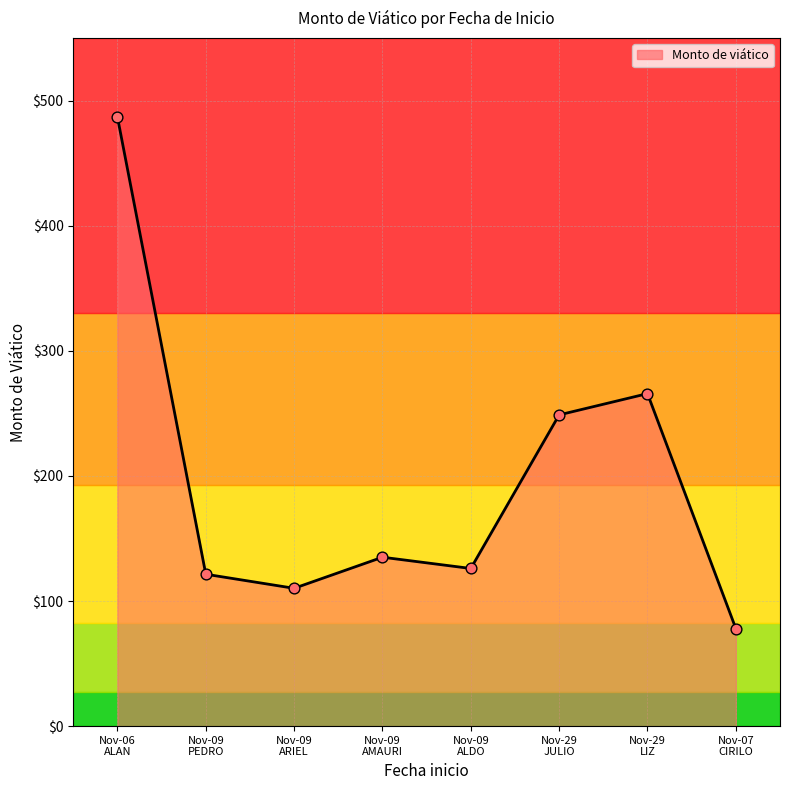

What is the ratio of the value at Nov-06 ALAN to the value at Nov-09 AMAURI?

3.6